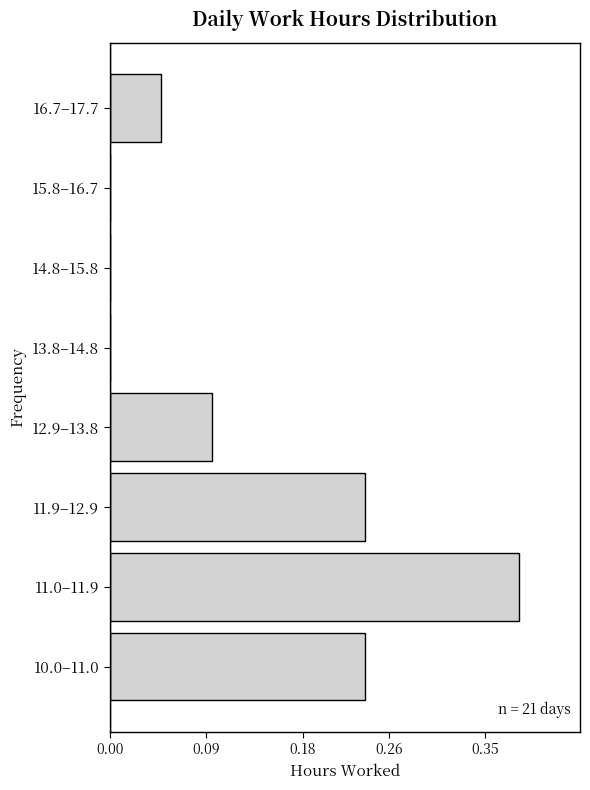

Is it true that the value at 10.0–11.0 is 0.3?

False